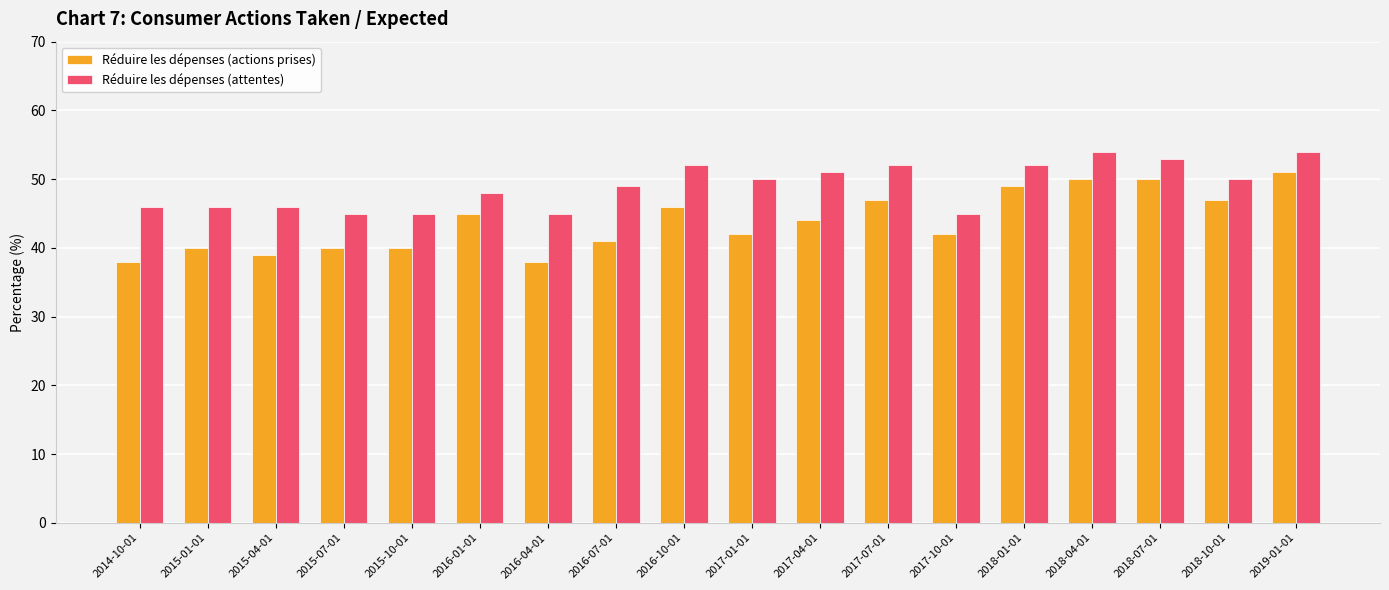

What is the highest value of the Réduire les dépenses (attentes) series?

54